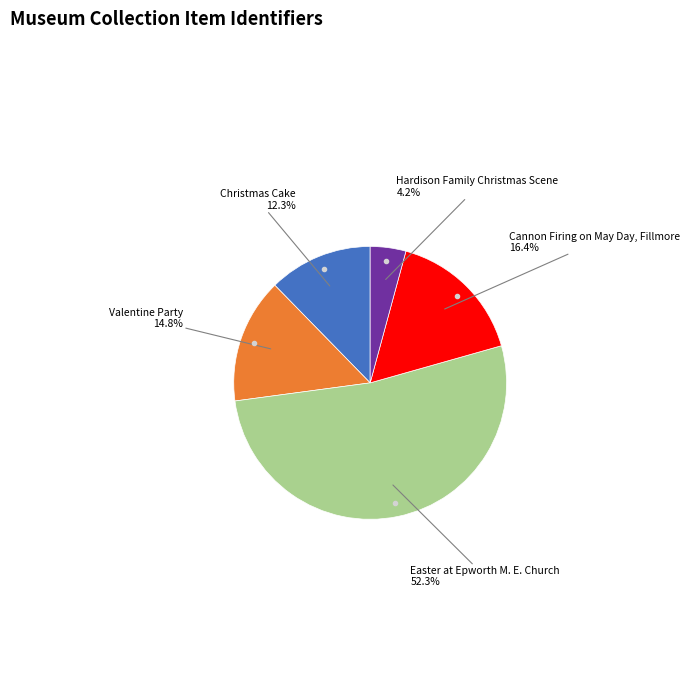

Count the number of slices in the pie.

5